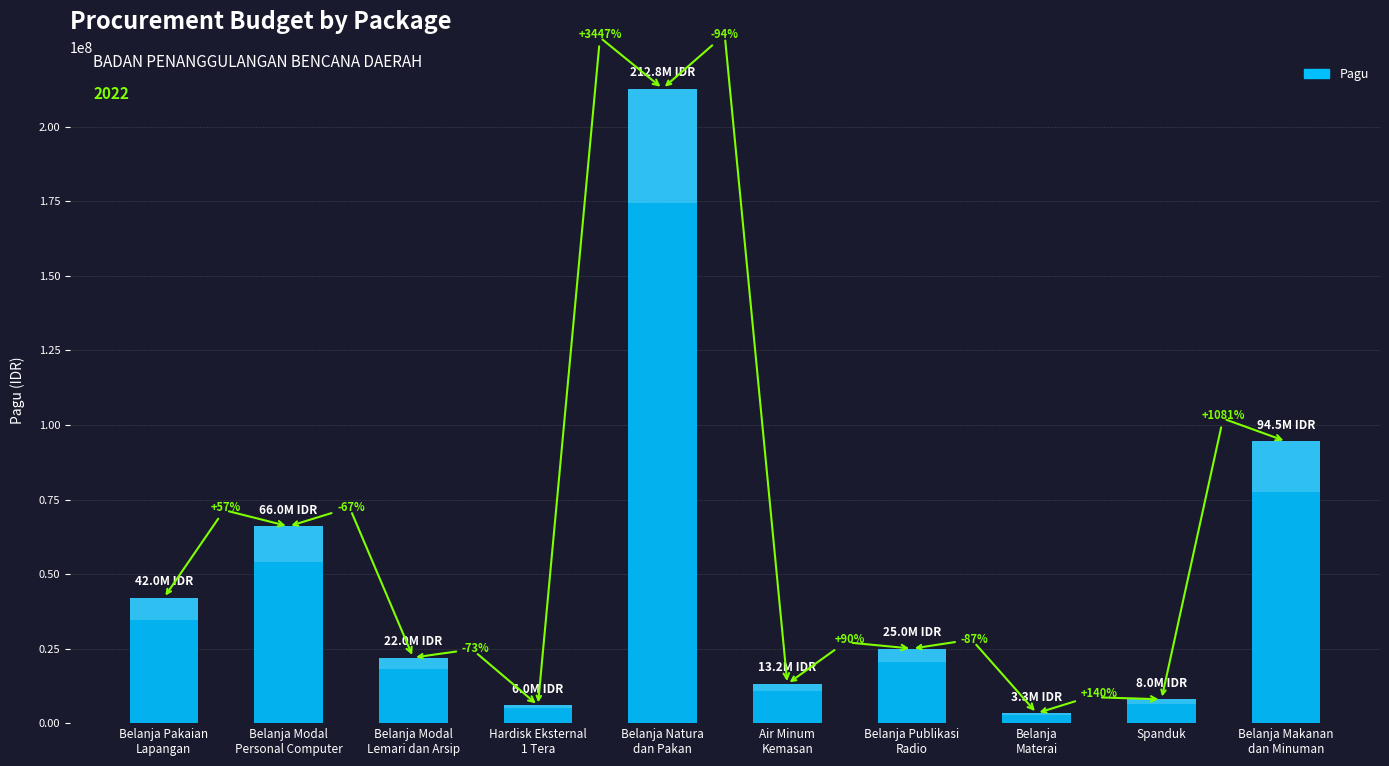

Between Belanja Modal
Personal Computer and Air Minum
Kemasan, which is larger?

Belanja Modal
Personal Computer